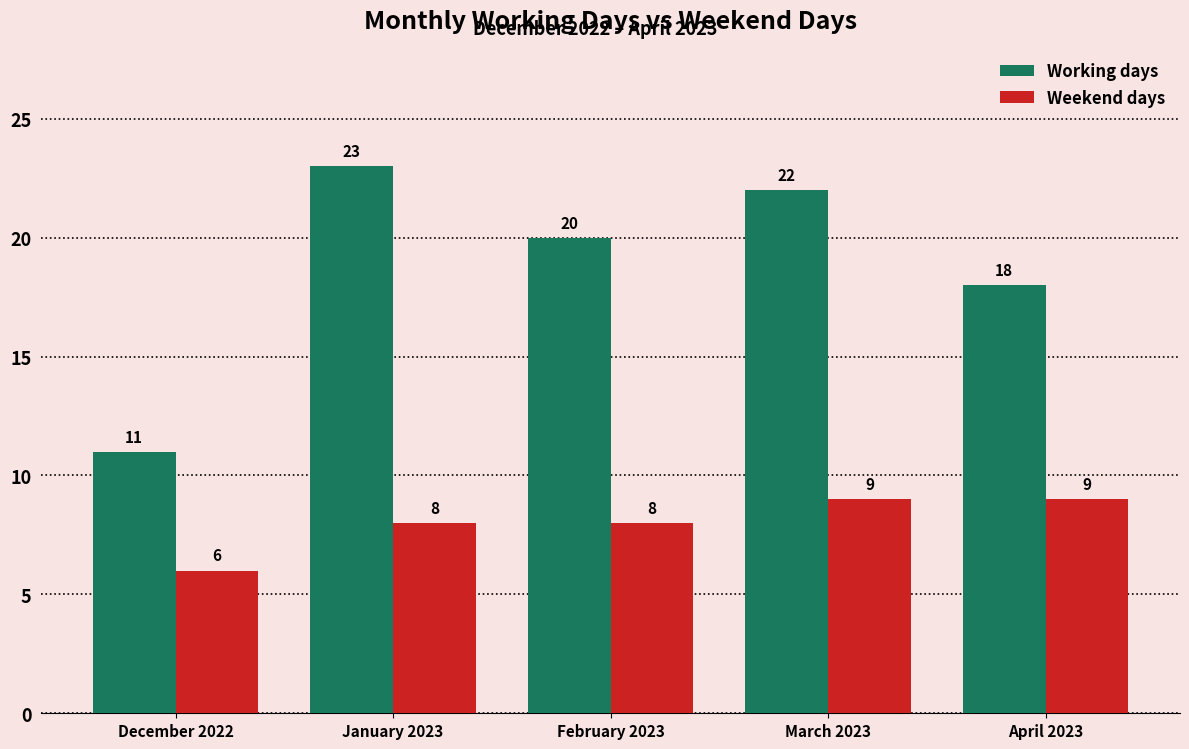

How many Weekend days values are between 8 and 9?

4